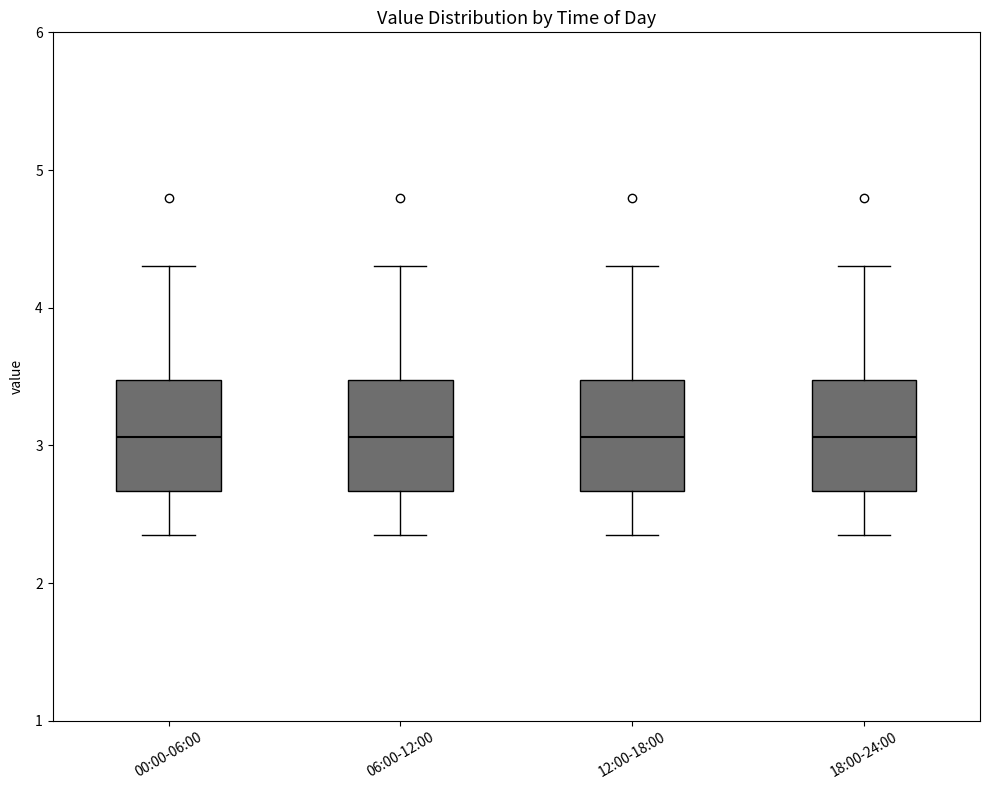

Reading left to right, transcribe this box plot: for each box, give where its median line is, the range the box spans, and where its two whiskers end, as read against the y-axis. The values are not printed on the chart, so give them approximately, as read against the axis.

00:00-06:00: median 3.1, box 2.7 to 3.5, whiskers 2.4 to 4.3
06:00-12:00: median 3.1, box 2.7 to 3.5, whiskers 2.4 to 4.3
12:00-18:00: median 3.1, box 2.7 to 3.5, whiskers 2.4 to 4.3
18:00-24:00: median 3.1, box 2.7 to 3.5, whiskers 2.4 to 4.3